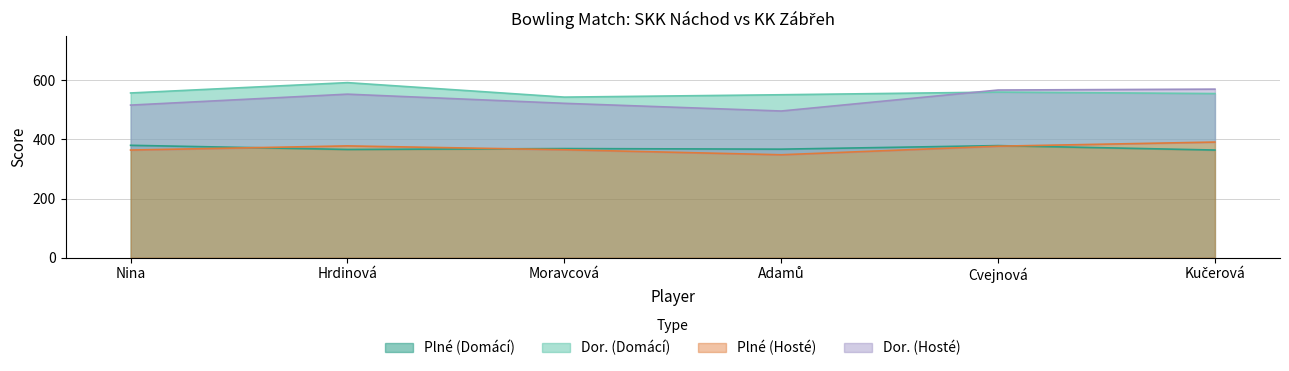

True or false: Plné (Hosté) has a value of 365 at Moravcová.

True